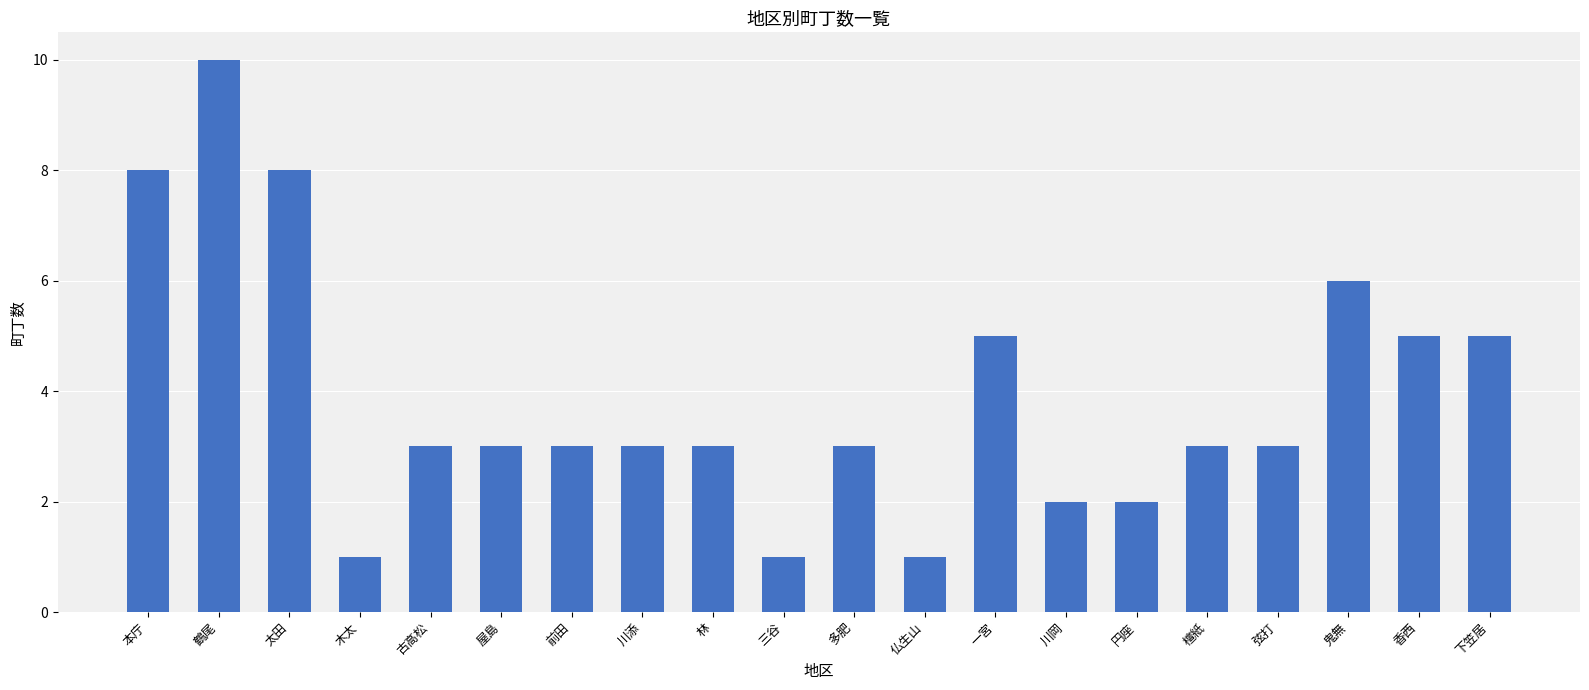

What is the label of the 8th bar from the left?

川添